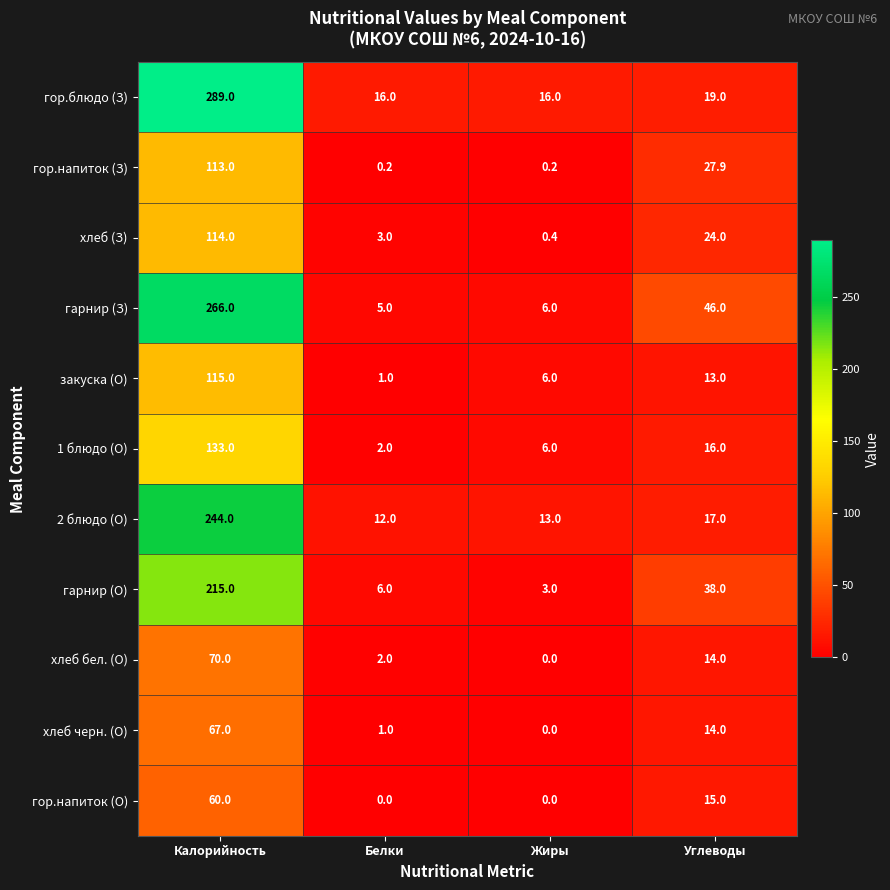

What is the maximum value for хлеб бел. (О)?

70.0